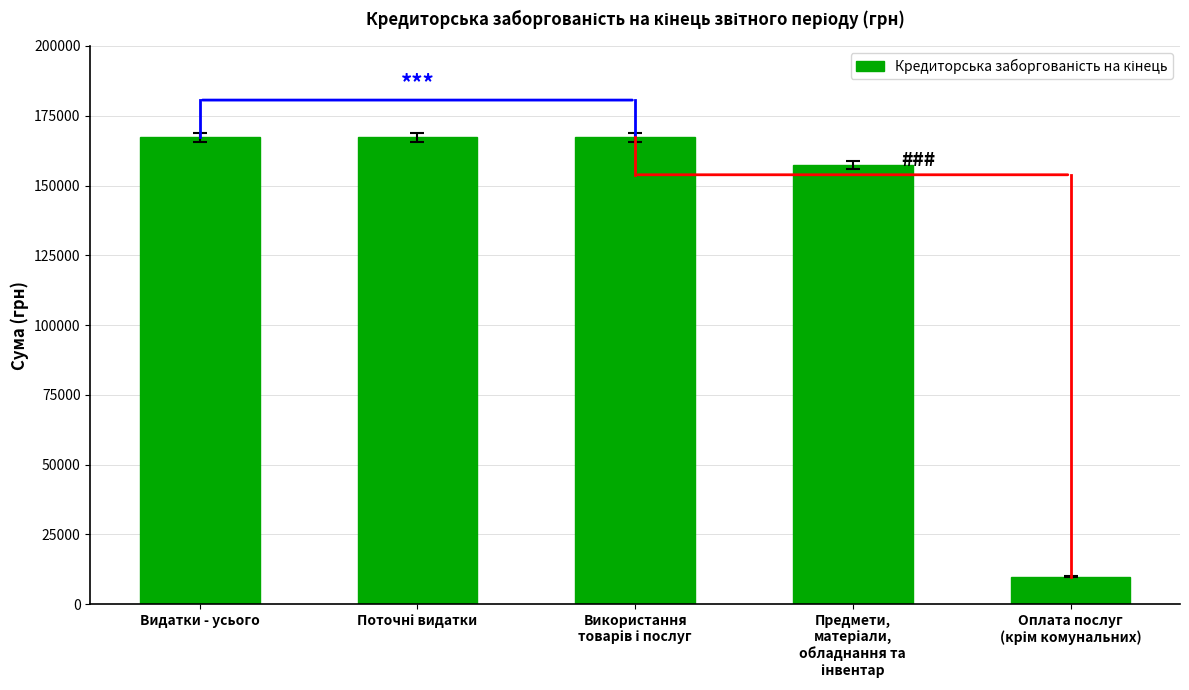

The value at Видатки - усього is 167245.9. True or false?

True